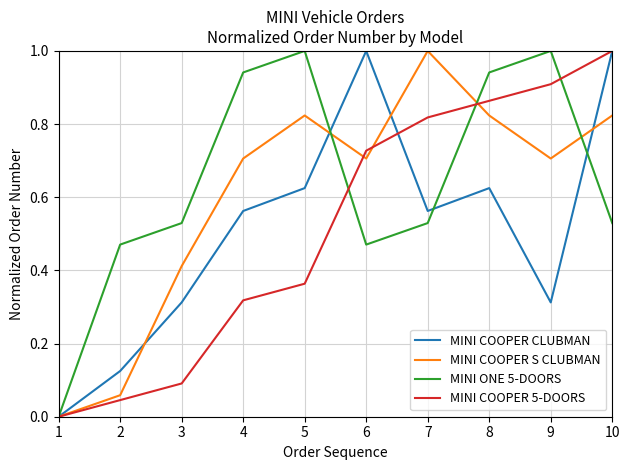

Which series changed the most between 6 and 7?

MINI COOPER CLUBMAN